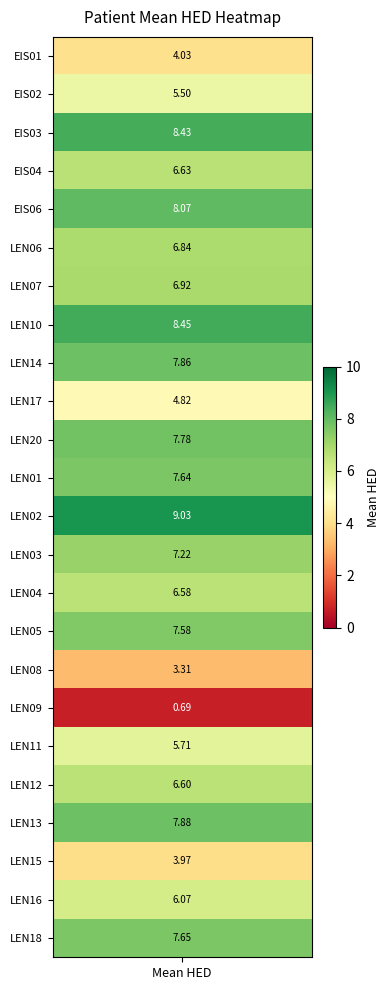

Where is the data nearest to the value 4?

mean_hed